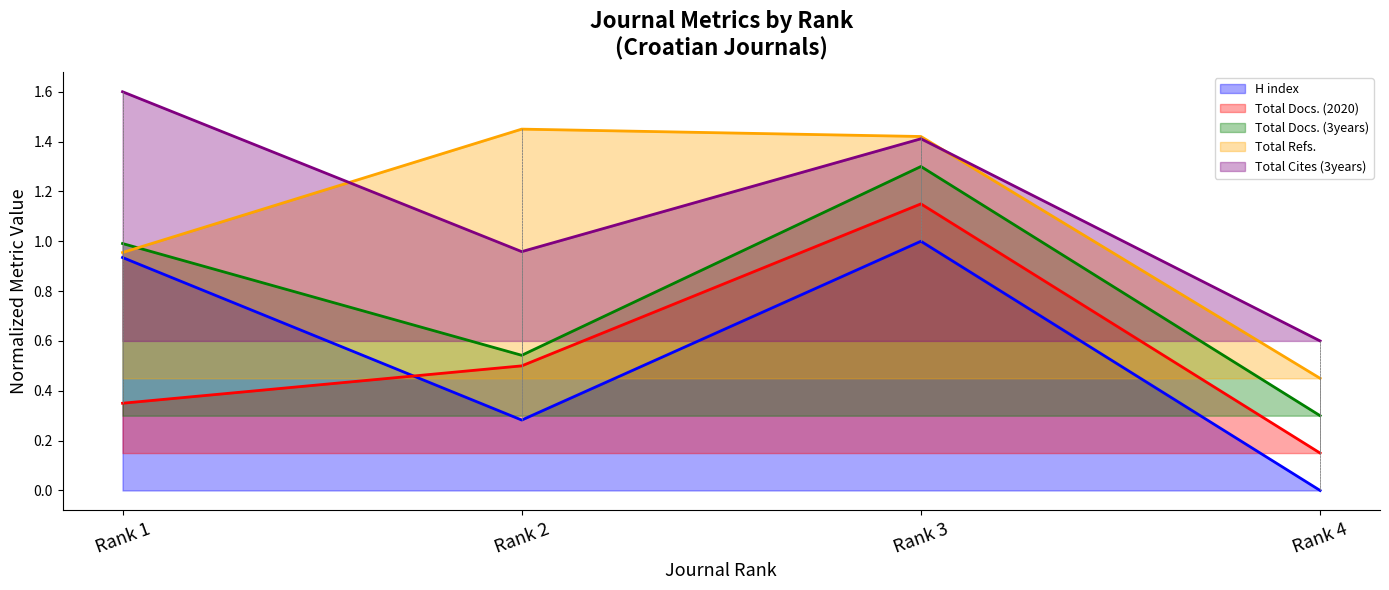

What is the sum of all Total Docs. (3years) values?

3.1